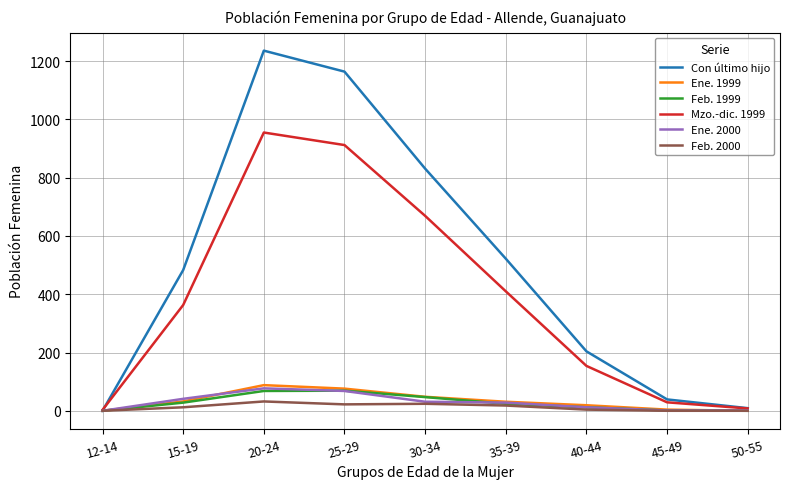

Is it true that Ene. 2000 equals 28 at 35-39?

True